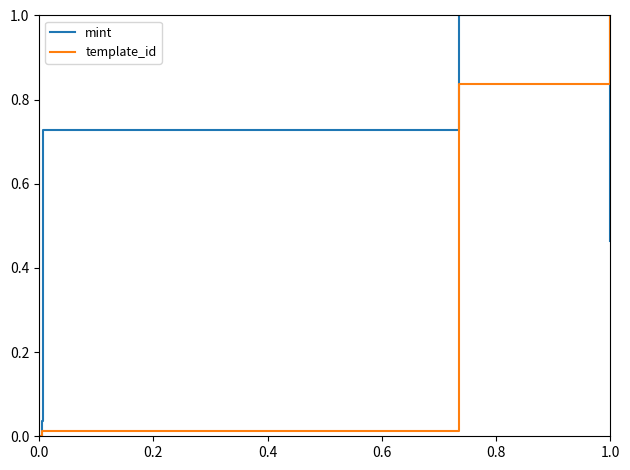

Does the chart display data point markers on the line(s)?

No